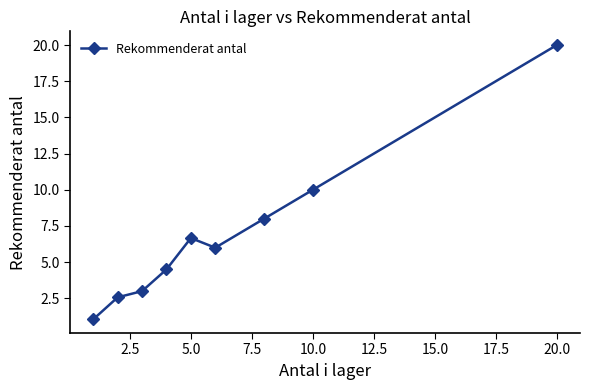

True or false: there are more than 1 points higher than both neighbors.

False